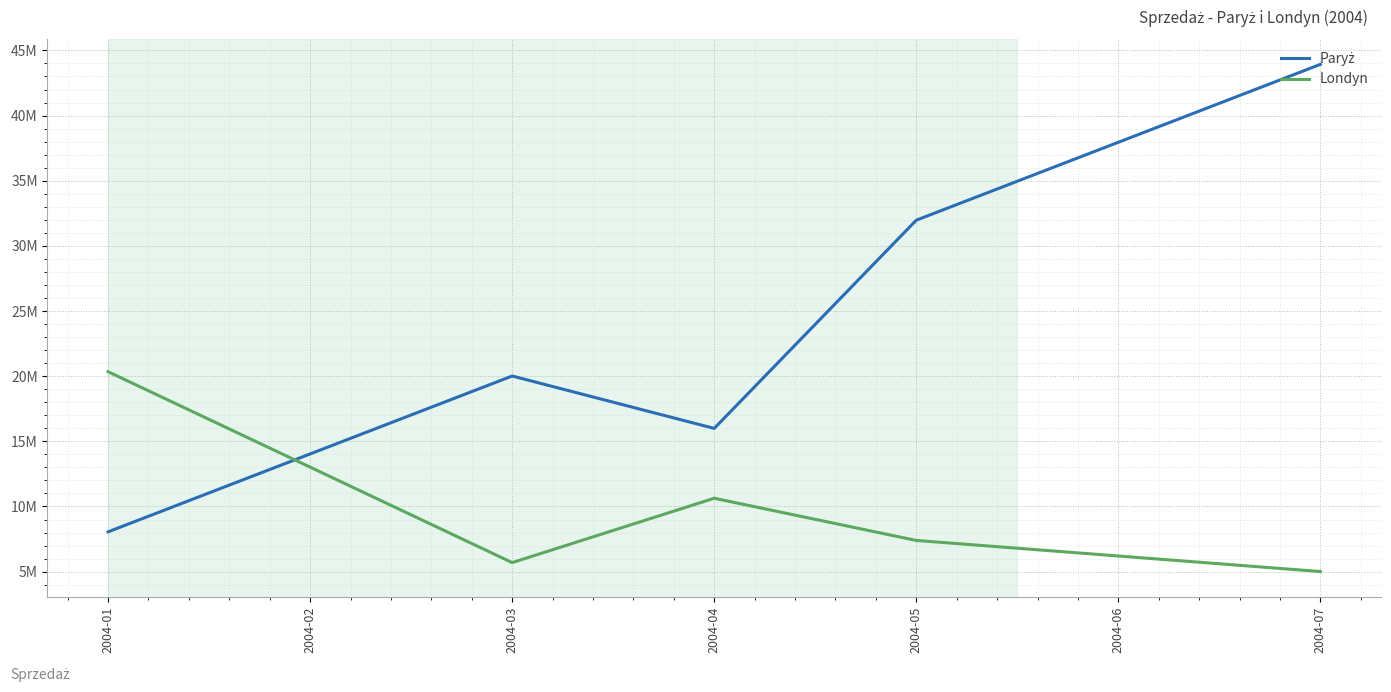

Does the chart display data point markers on the line(s)?

No